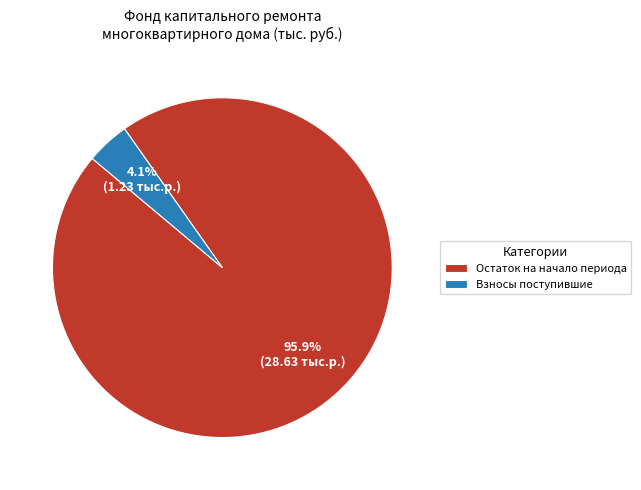

Which slice is the smallest?

Взносы поступившие